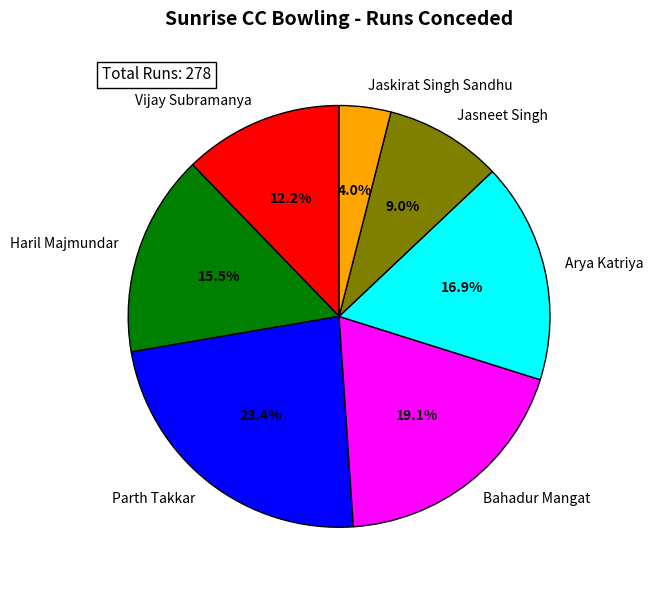

True or false: Parth Takkar accounts for 34% of the total.

False